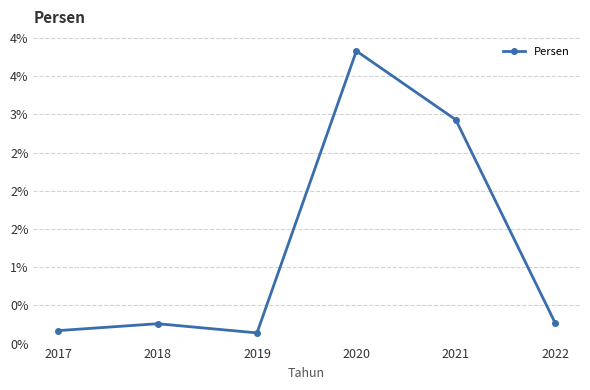

What is the change in value from 2018 to 2021?

+2.7